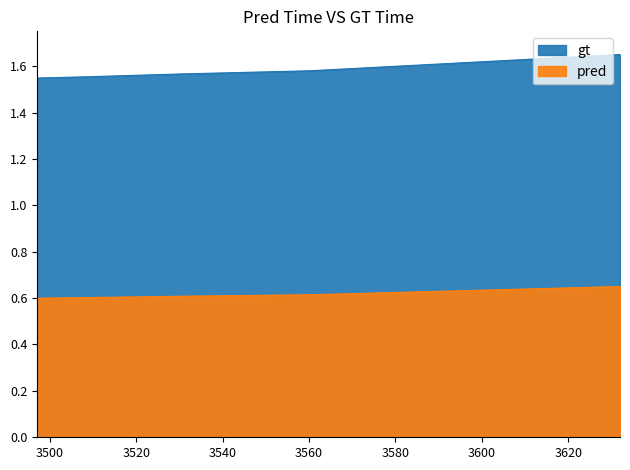

Between 3509 and 3497, which is larger?

3509